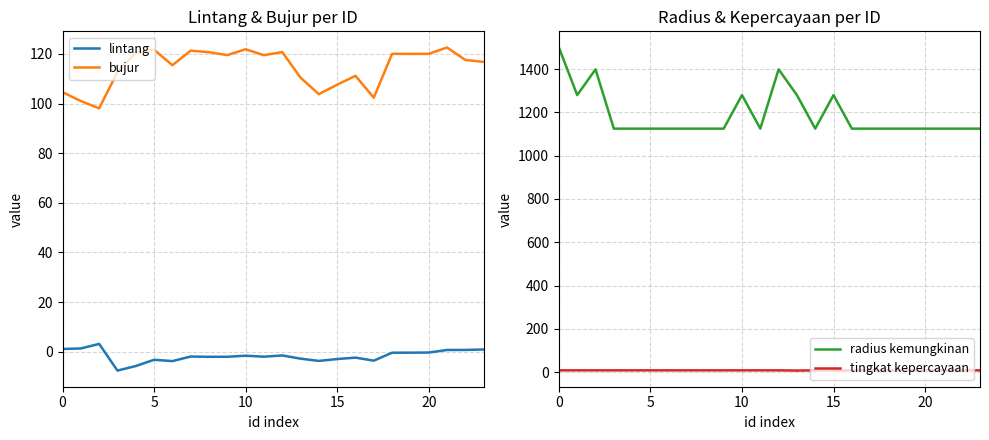

The value of lintang at 22 is 1.0. True or false?

False